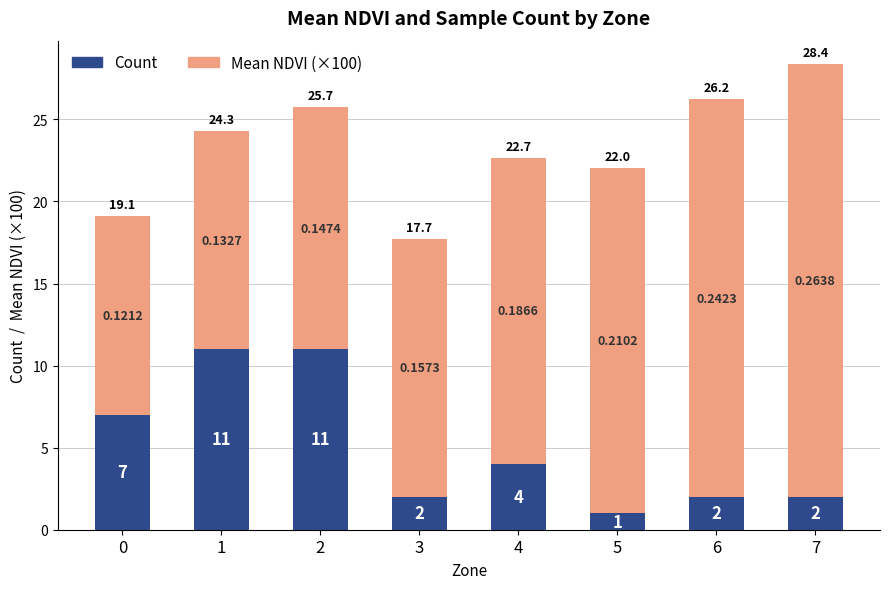

What is the difference between the Count values at 5 and 1?

10.0